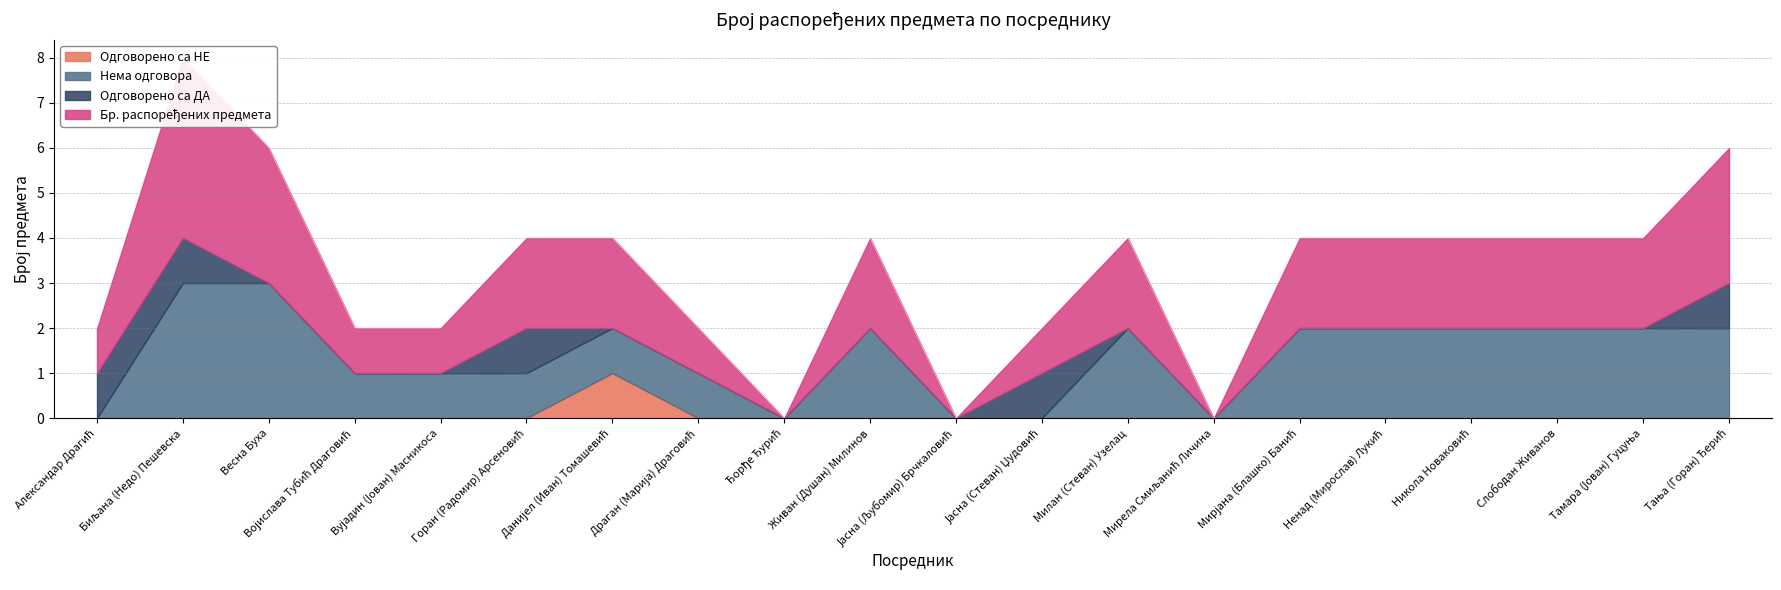

How many data points in Одговорено са НЕ are above 0?

1